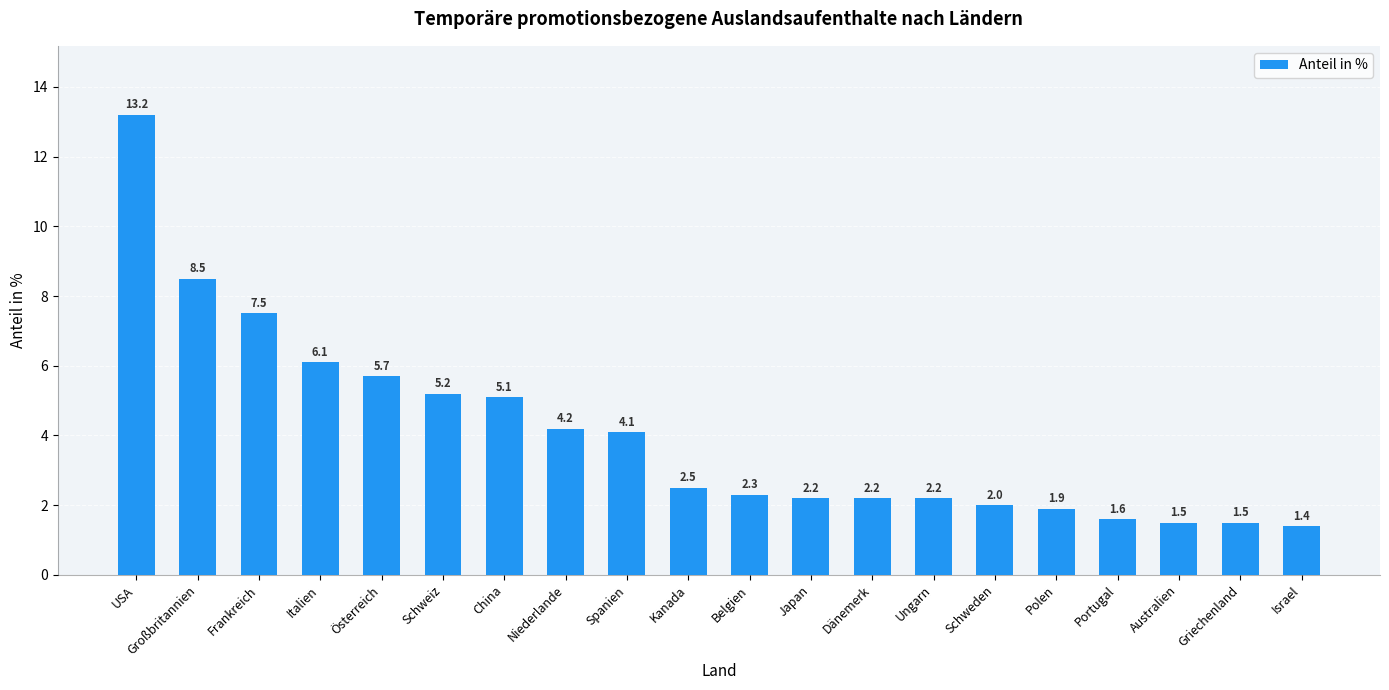

What is the label of the 11th bar from the left?

Belgien